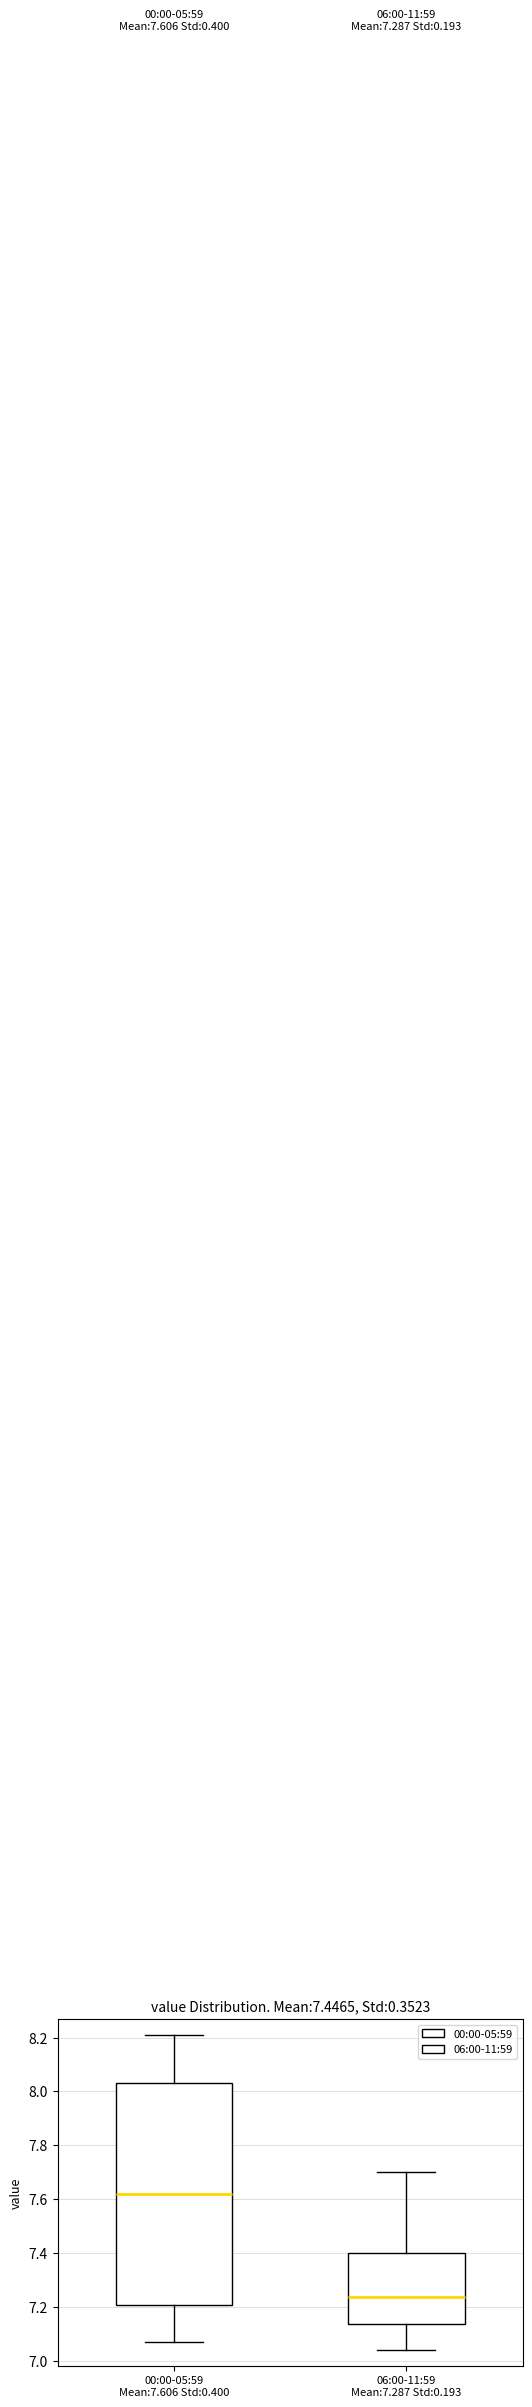

Which box is the tallest, from its lower edge to its upper edge?

00:00-05:59 Mean:7.606 Std:0.400